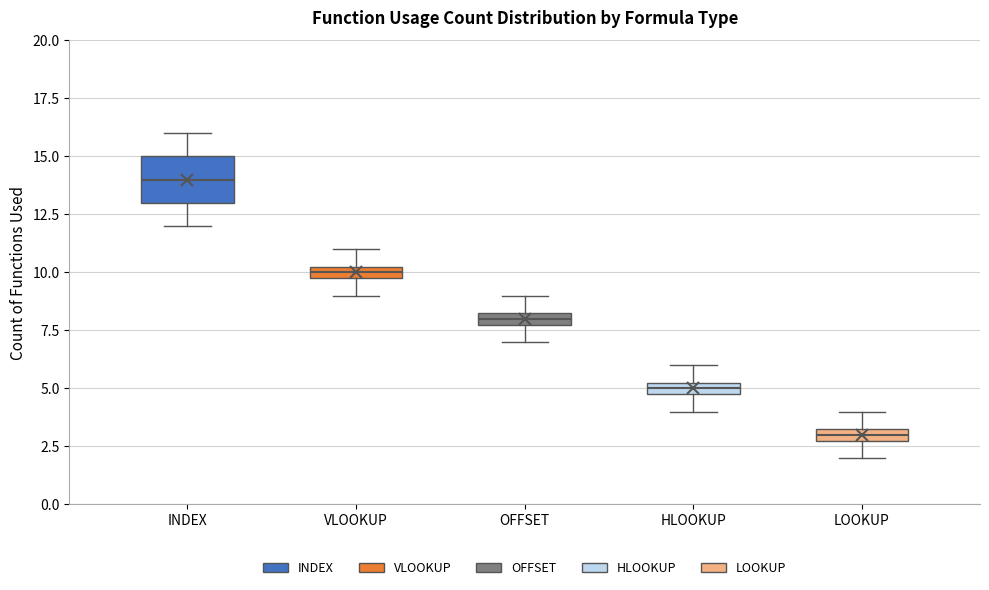

Which box is the tallest, from its lower edge to its upper edge?

INDEX